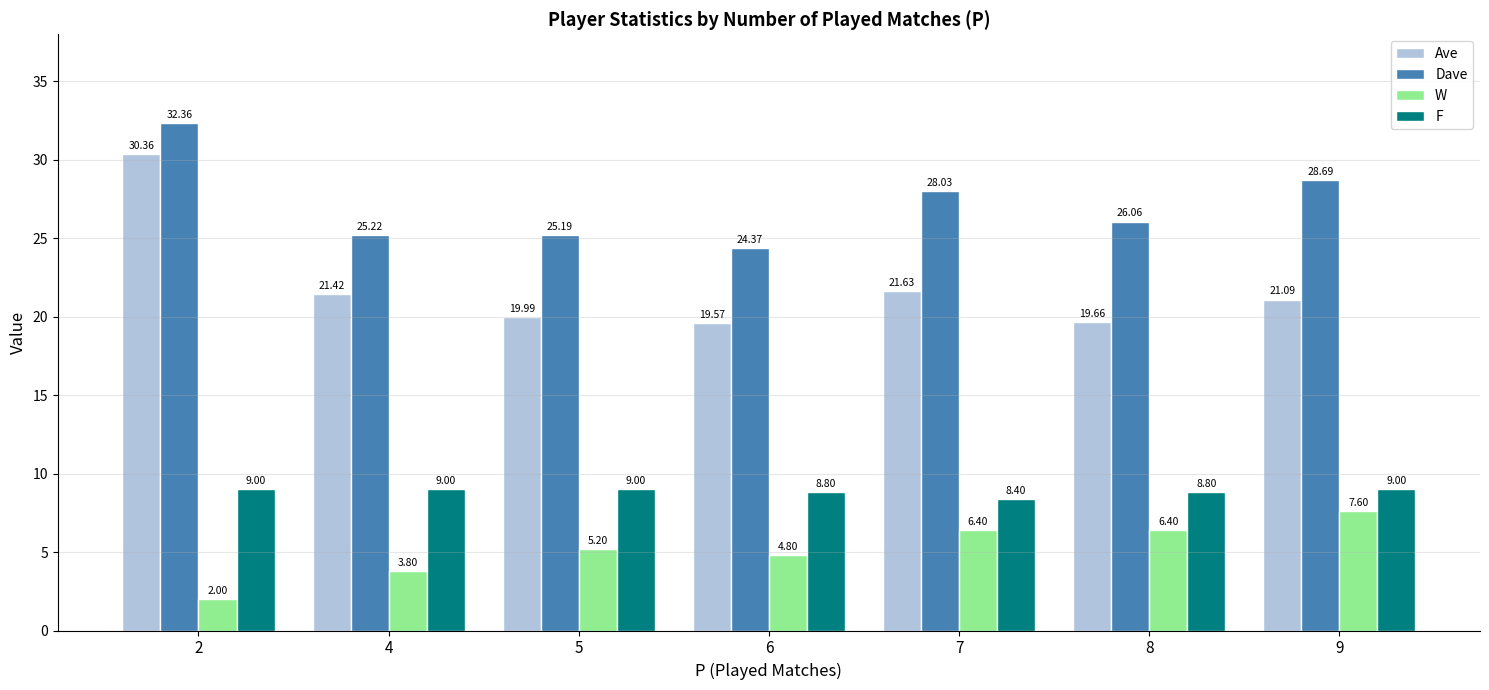

At which category does the chart reach its minimum across all series?

2